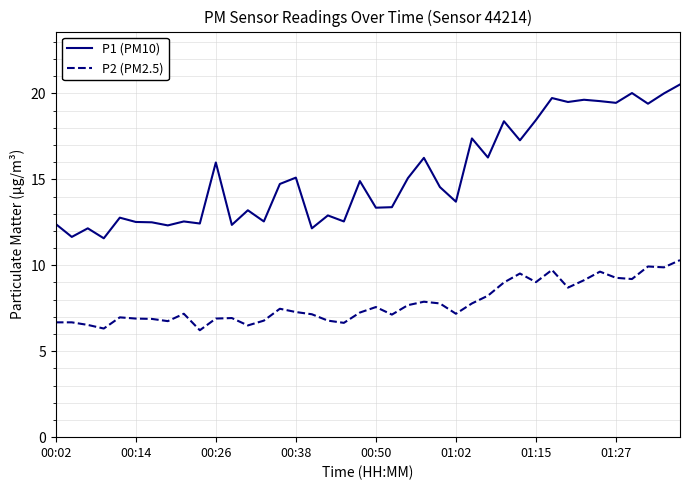

True or false: P2 (PM2.5) and P1 (PM10) cross at least once.

False